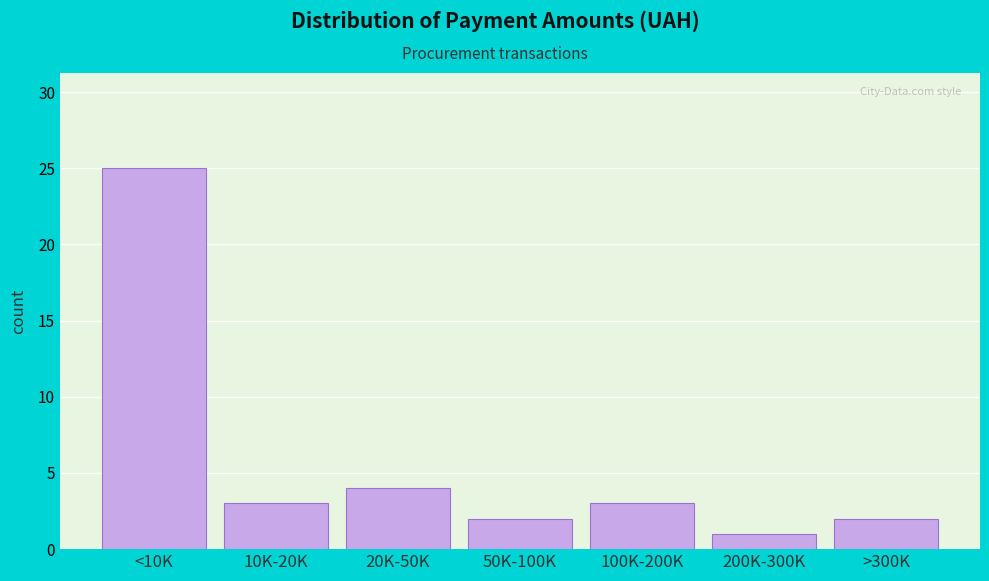

Reading left to right, extract all data points from this chart.

<10K=25	10K-20K=3	20K-50K=4	50K-100K=2	100K-200K=3	200K-300K=1	>300K=2